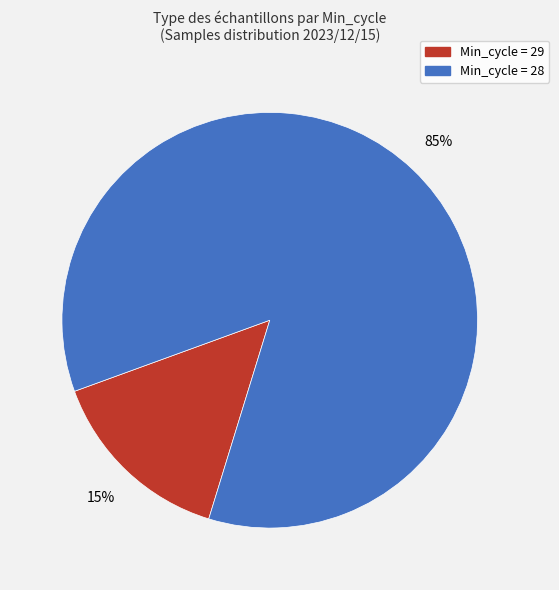

Does any single category account for the majority?

Yes